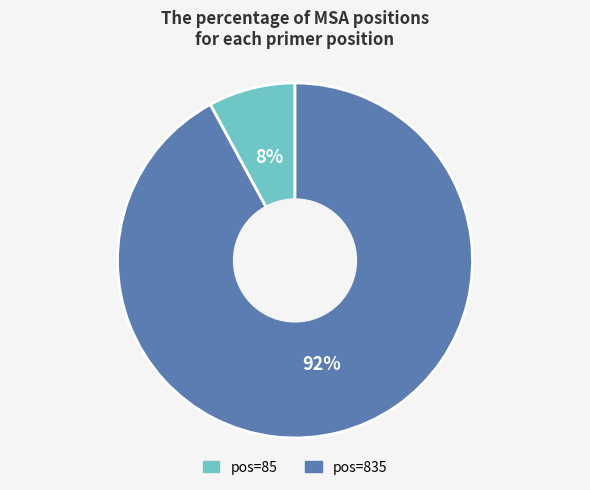

Which category has the smallest portion of the pie?

pos=85